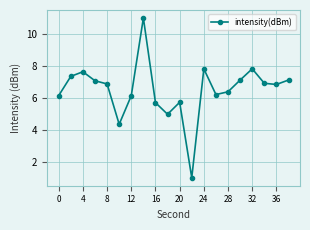

What is the difference between the second highest and minimum values?

6.8